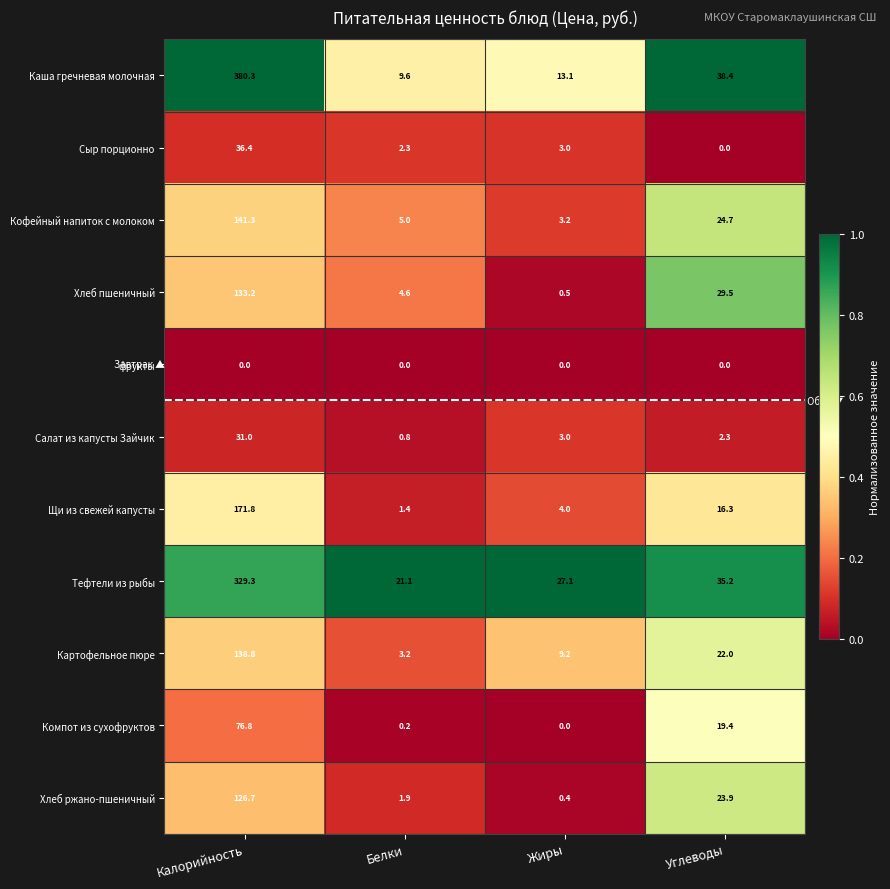

Read the Картофельное пюре value at Калорийность.

138.8